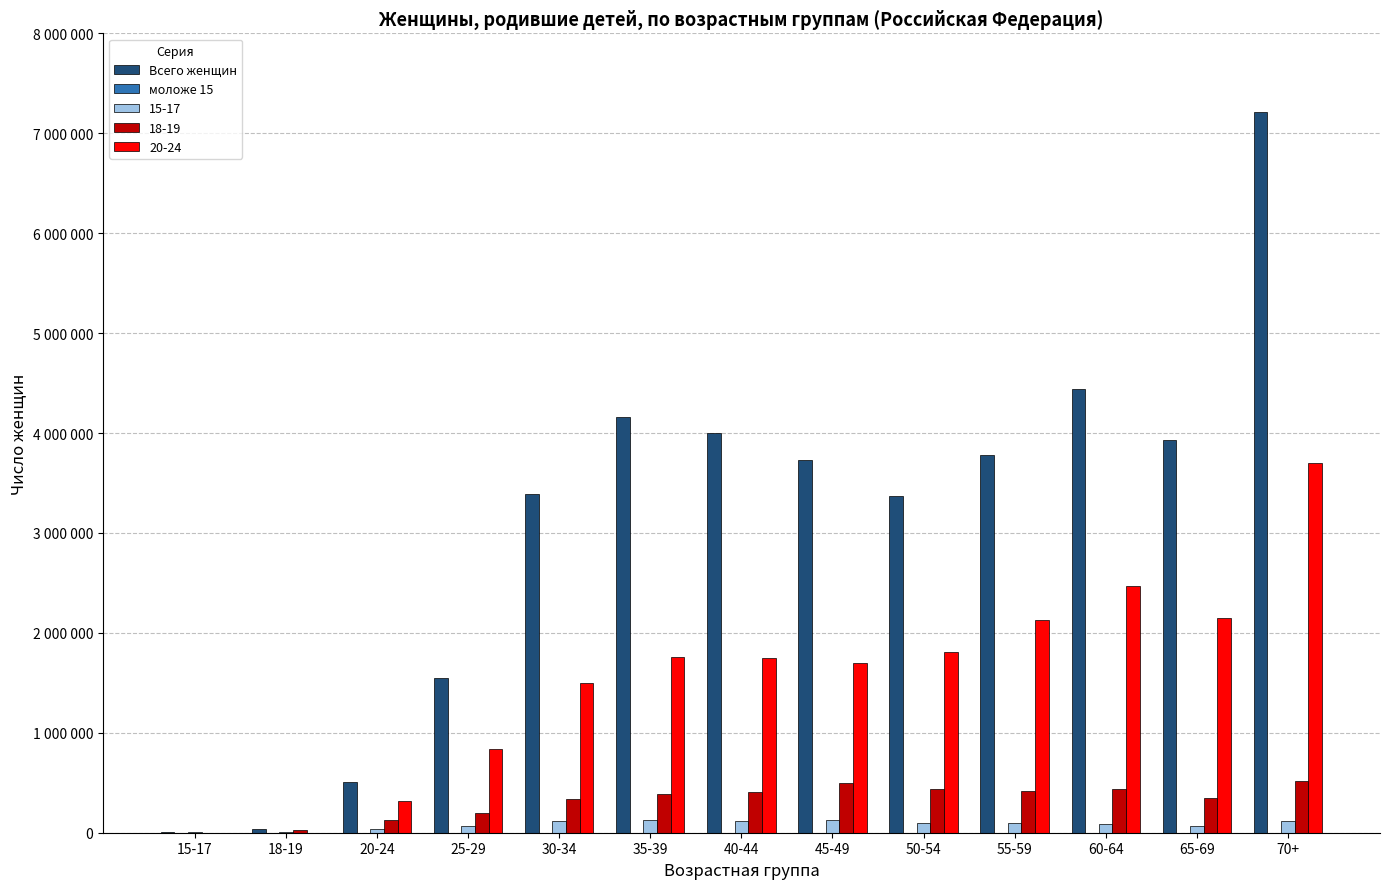

Does the chart contain stacked bars?

No